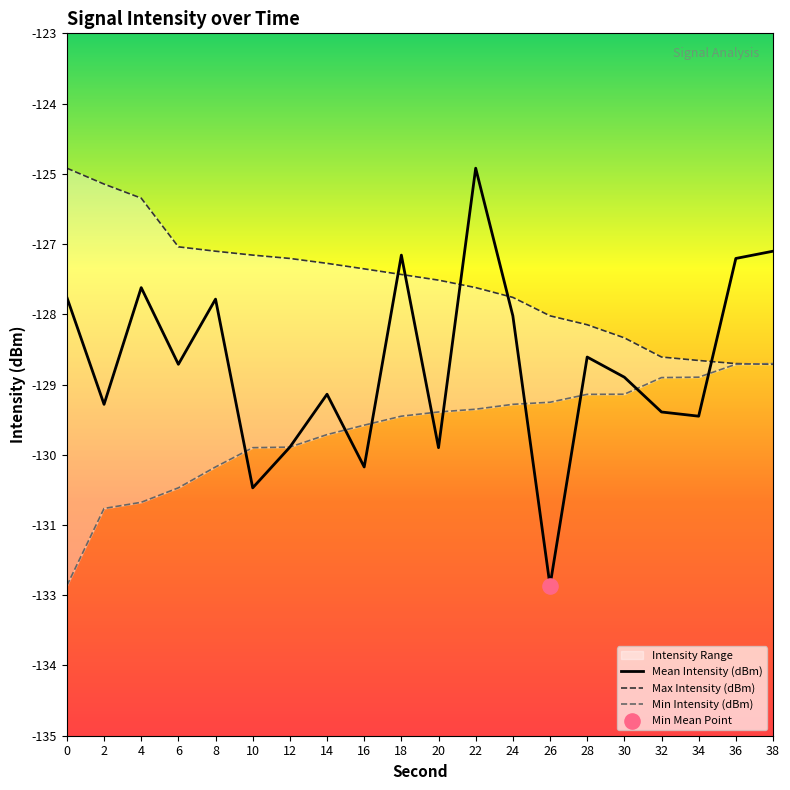

Which series contains the highest Y value?

Mean Intensity (dBm)